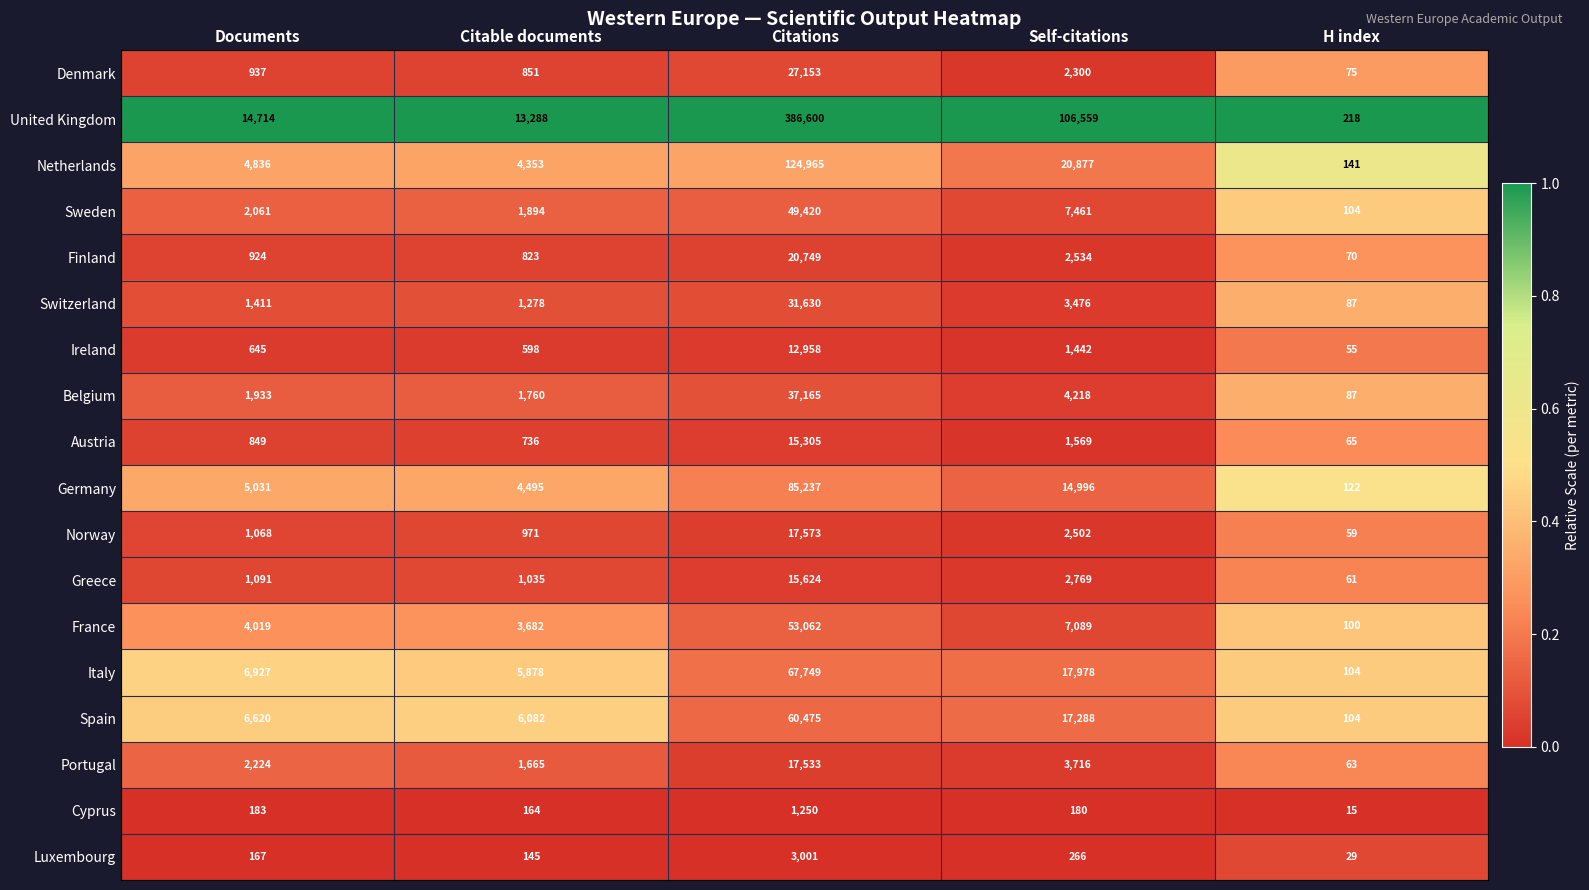

What is the sum of all Cyprus values?

1792